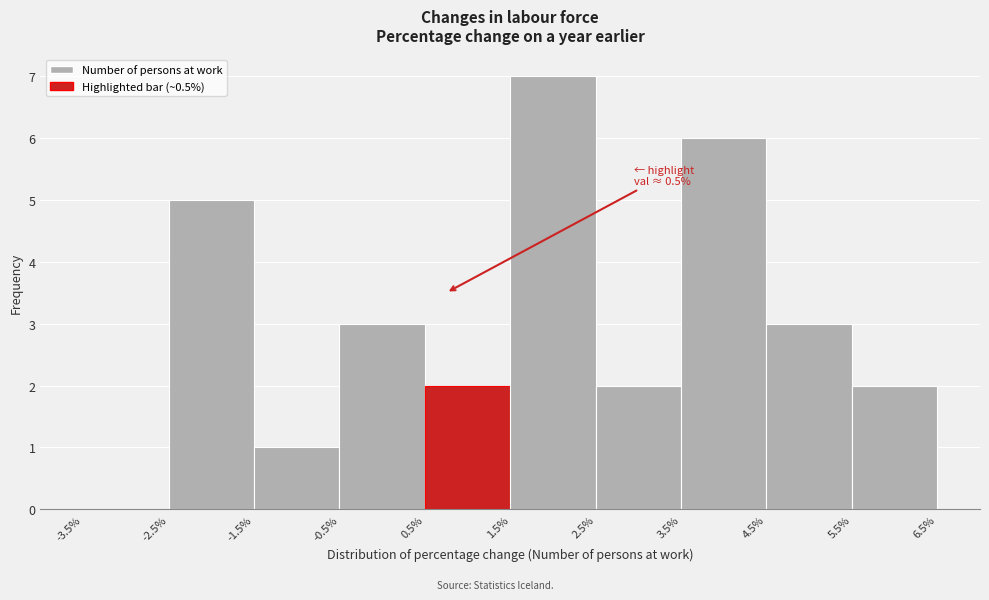

Which range on the x-axis has the tallest bar?

1.5% to 2.5%